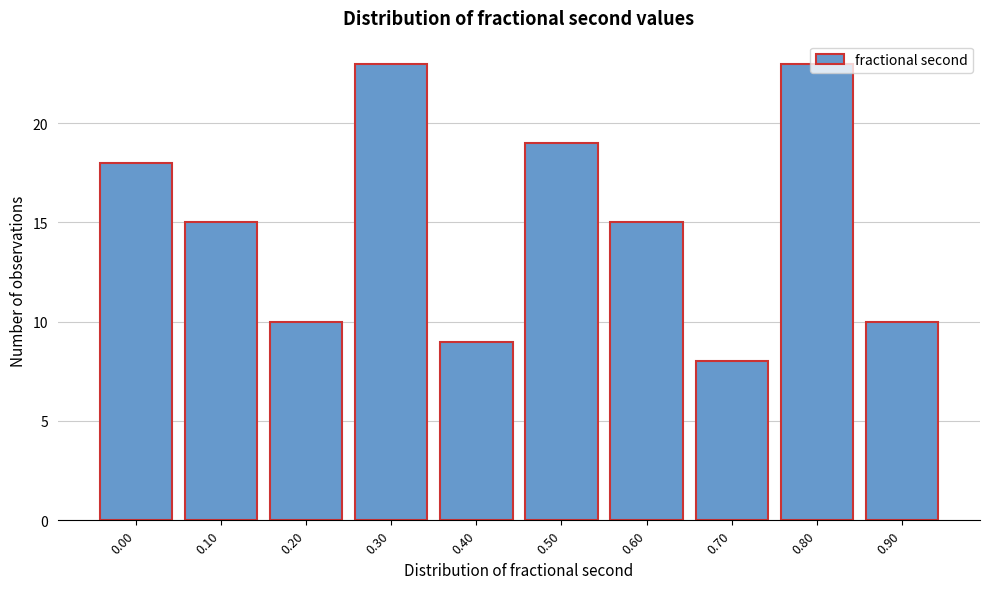

The value at 0.30 is 23. True or false?

True